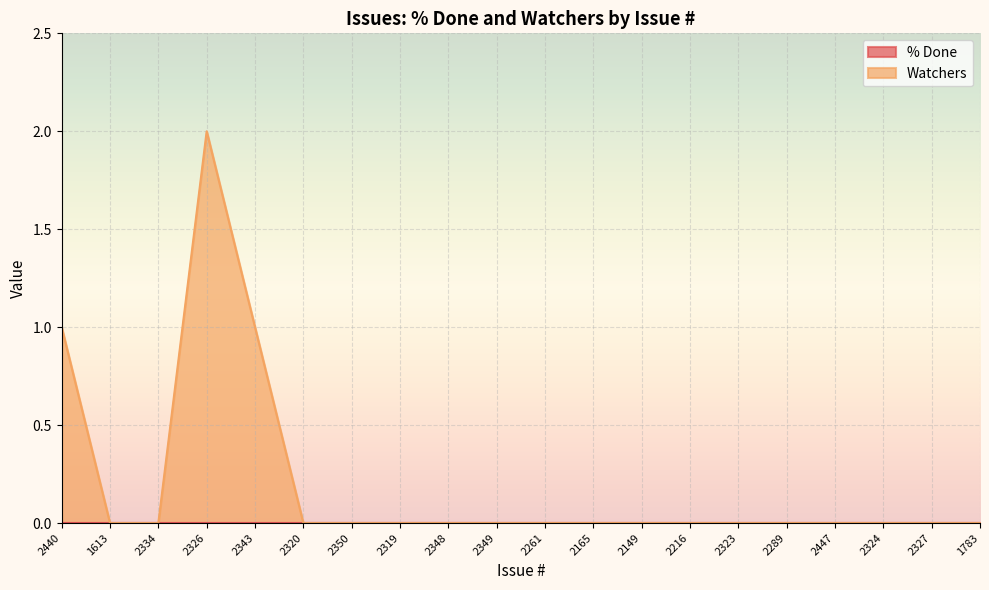

Which label corresponds to the largest value in the chart?

2326